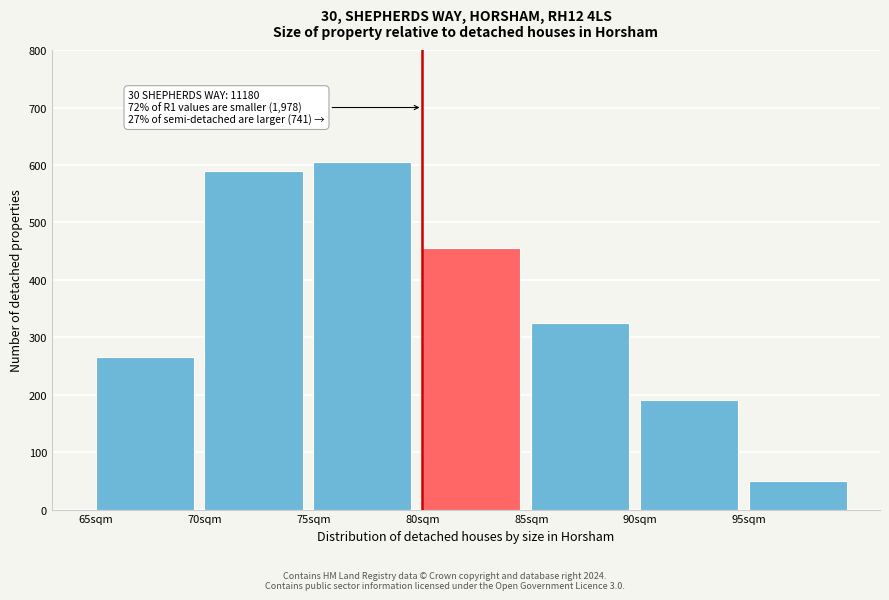

Reading right to left, extract all data points from this chart.

50	190	325	455	605	590	265